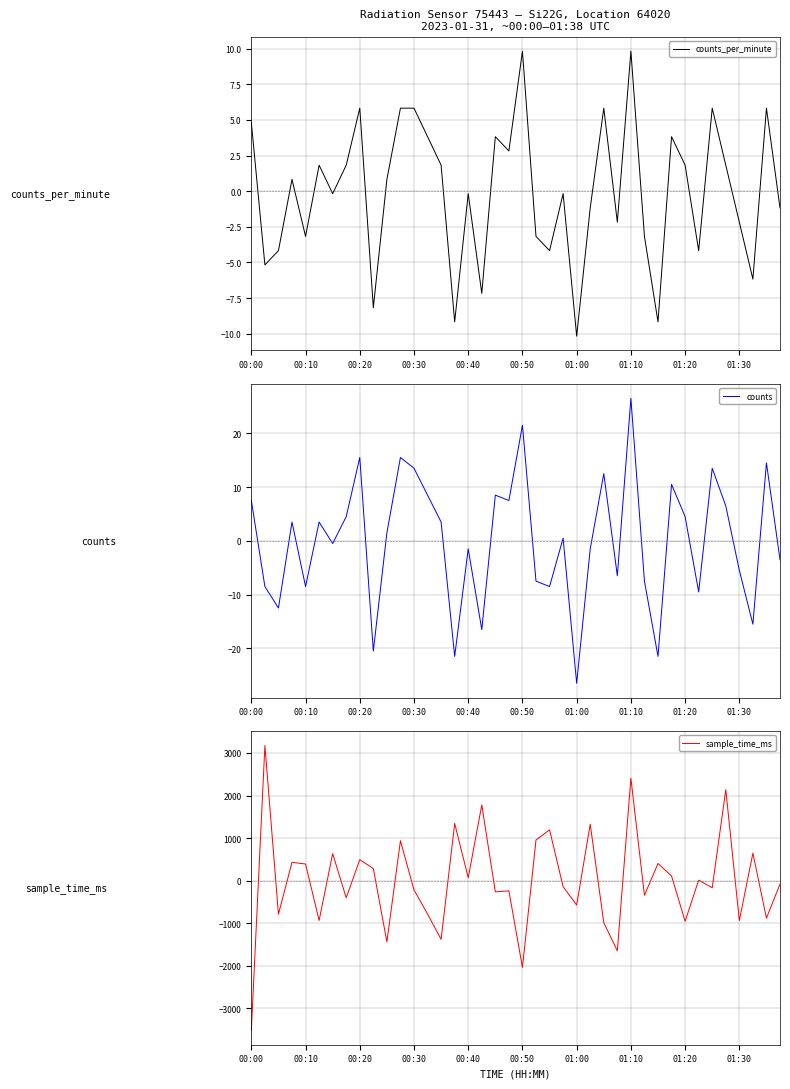

At which label does counts_per_minute reach its minimum?

01:00